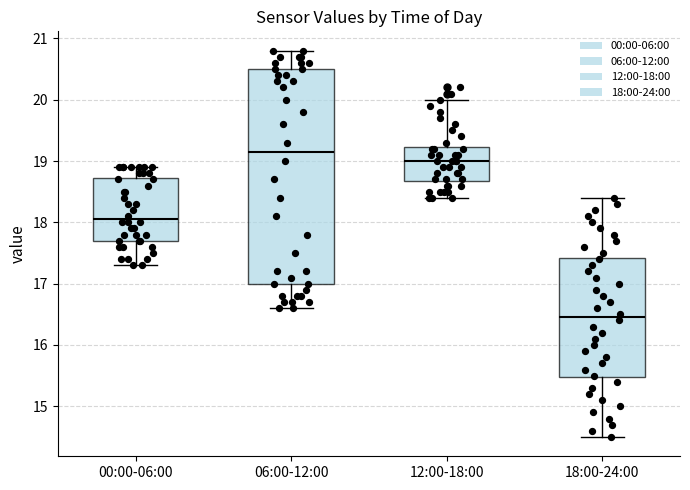

Reading left to right, transcribe this box plot: for each box, give where its median line is, the range the box spans, and where its two whiskers end, as read against the y-axis. The values are not printed on the chart, so give them approximately, as read against the axis.

00:00-06:00: median 18.1, box 17.7 to 18.7, whiskers 17.3 to 18.9
06:00-12:00: median 19.2, box 17.0 to 20.5, whiskers 16.6 to 20.8
12:00-18:00: median 19.0, box 18.7 to 19.2, whiskers 18.4 to 20.0
18:00-24:00: median 16.5, box 15.5 to 17.4, whiskers 14.5 to 18.4